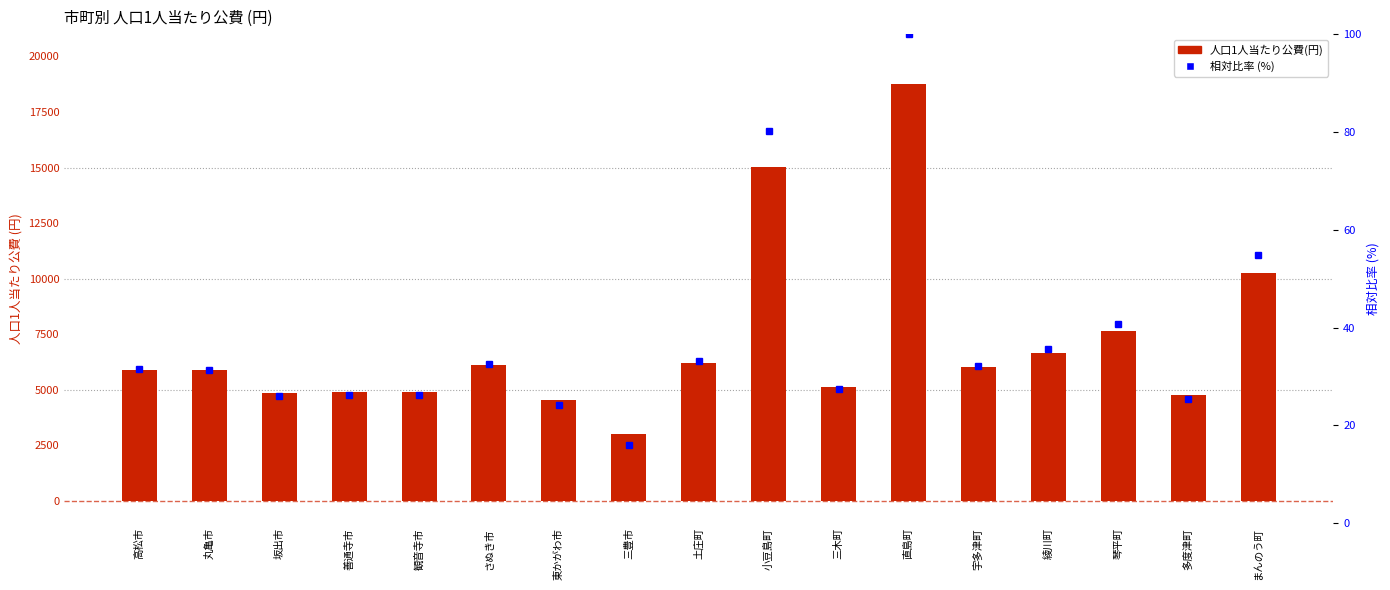

Which category has the highest value across all series?

直島町